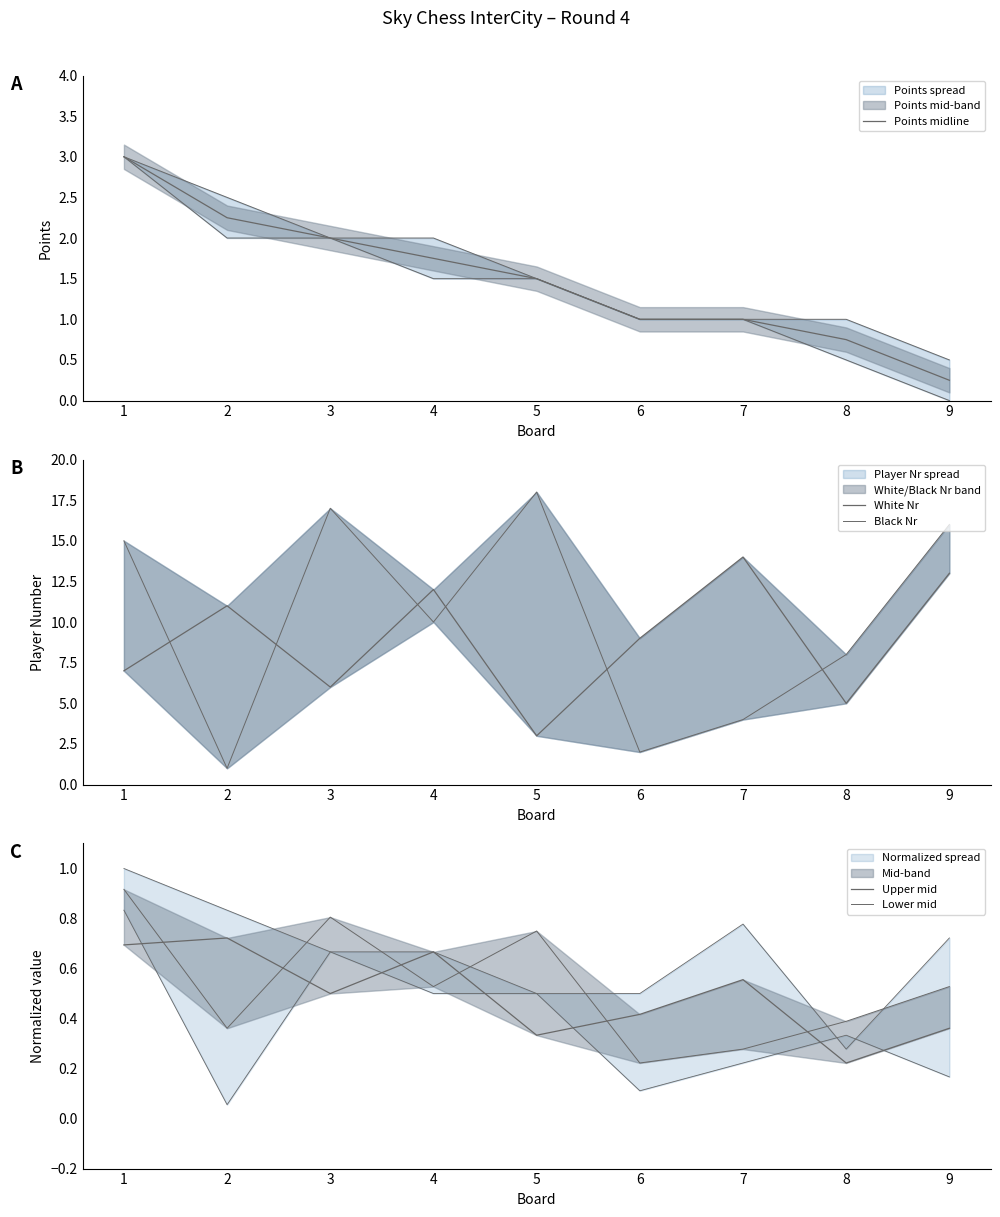

How many values in the White Nr series exceed 9?

4